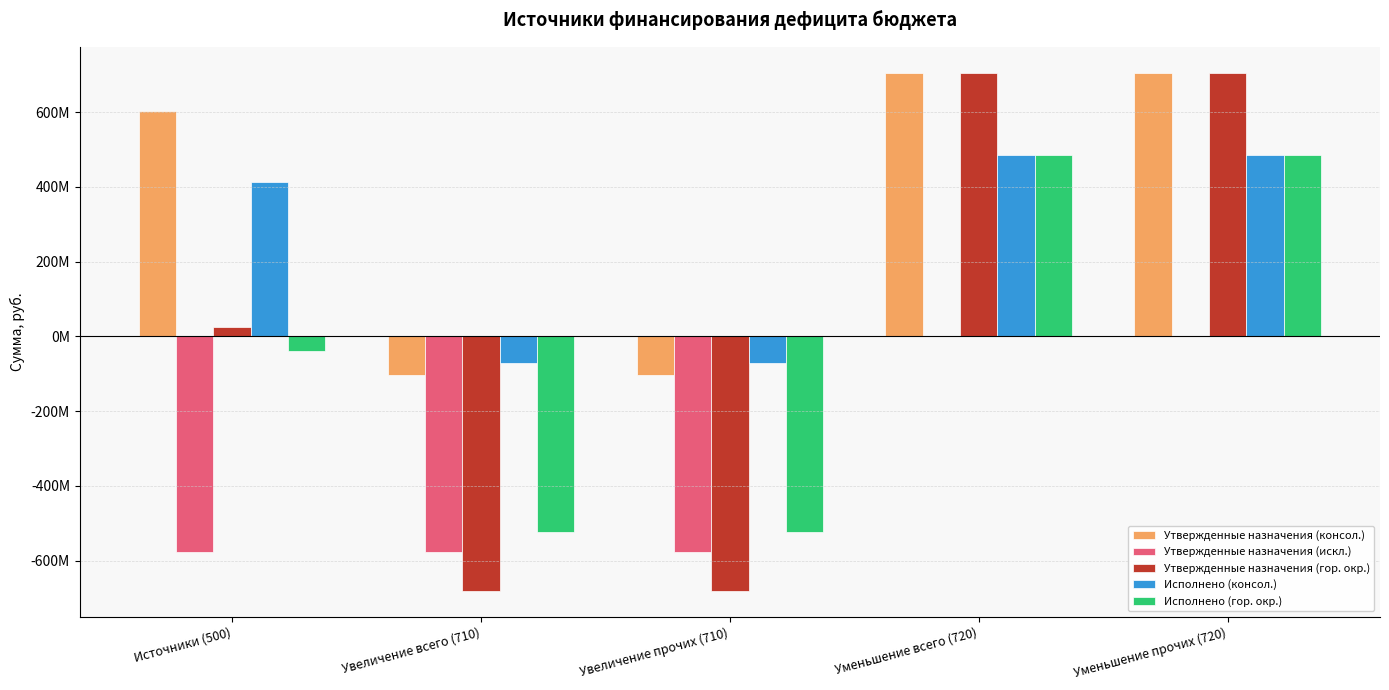

Are the bars horizontal?

No